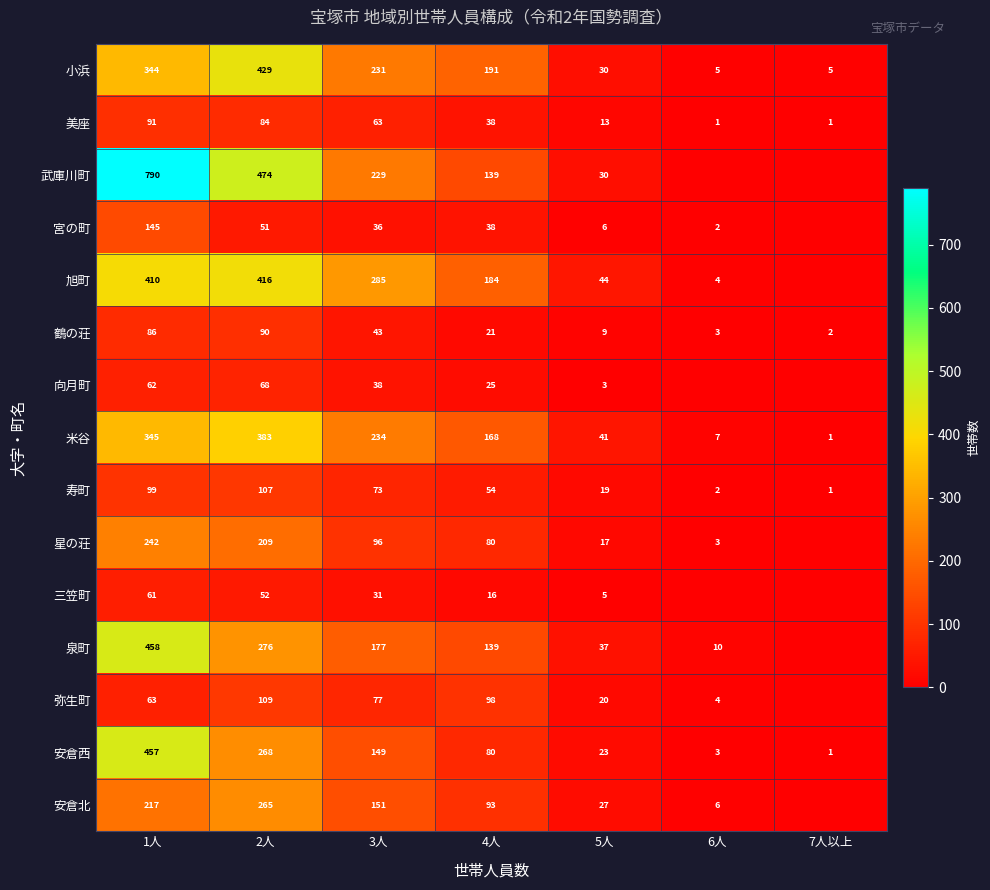

List the labels in order of 米谷 value, largest first.

2人, 1人, 3人, 4人, 5人, 6人, 7人以上